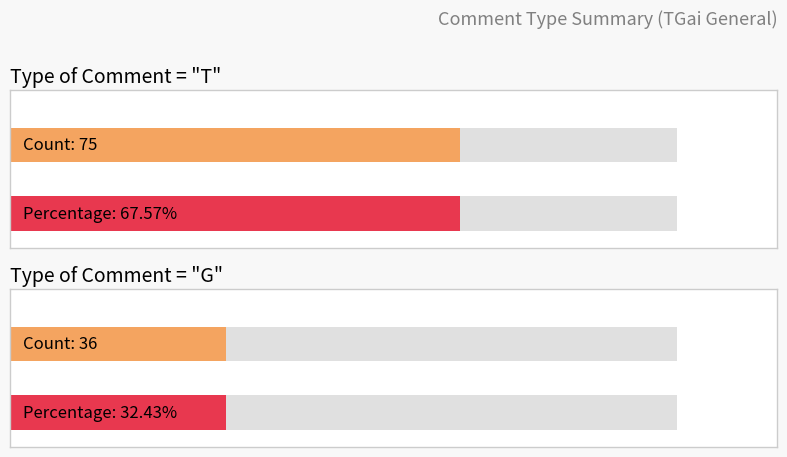

What is the label of the 1st bar from the left?

T